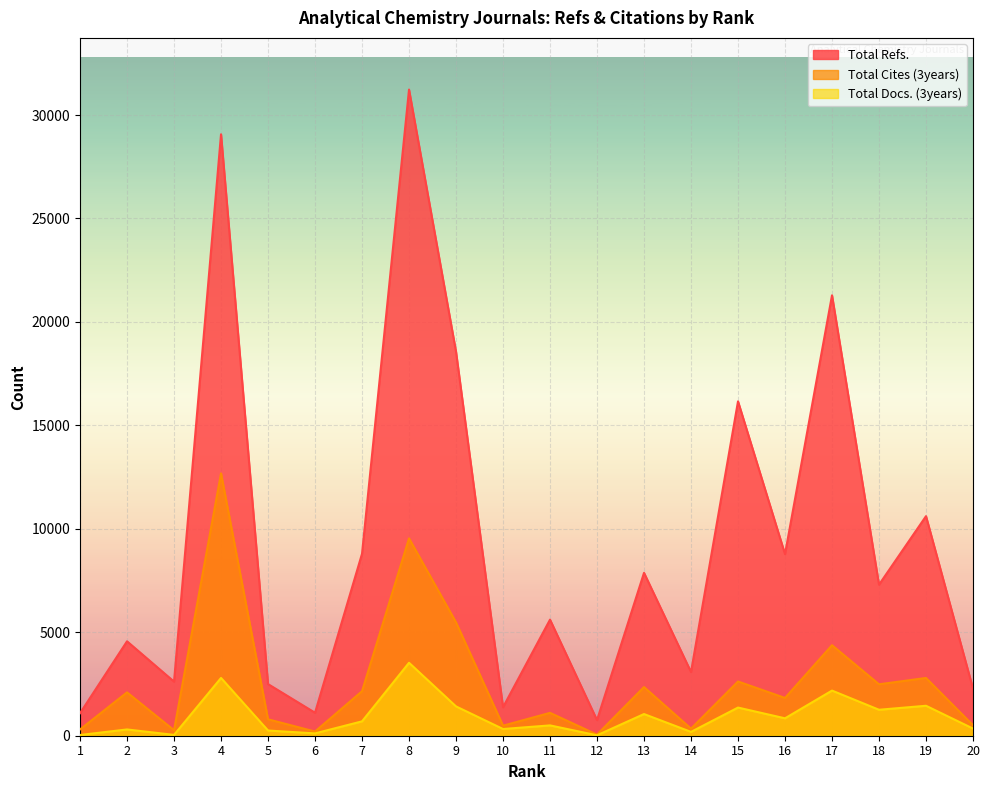

Is the value of Total Docs. (3years) at 5 greater than the value of Total Cites (3years) at 18?

No